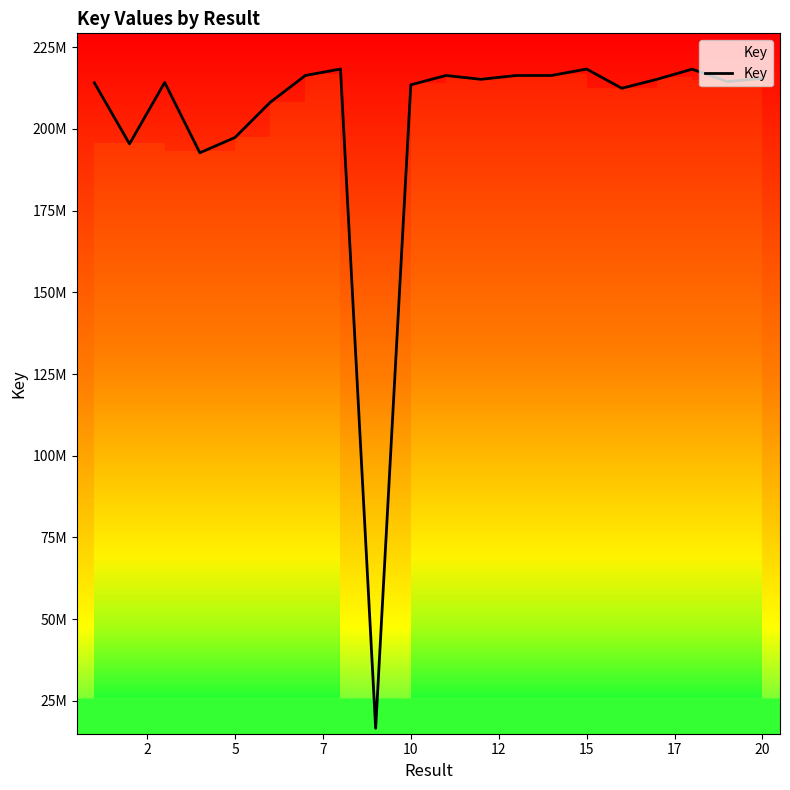

What is the label of the 13th point from the left?

12